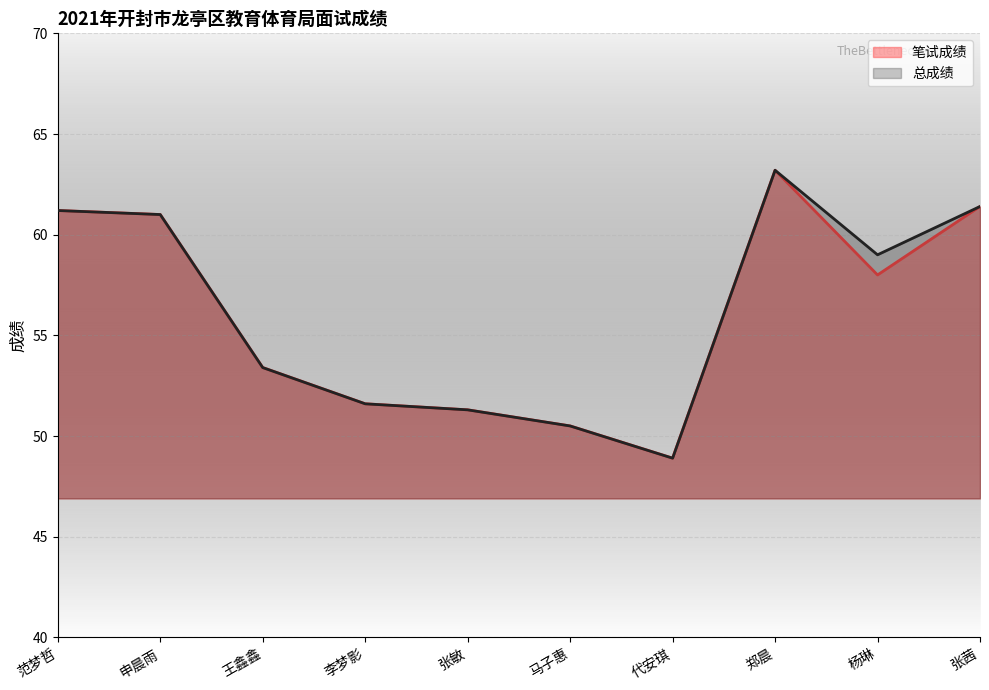

Reading right to left, transcribe all the data shown in this chart.

笔试成绩: 61.4	58.0	63.2	48.9	50.5	51.3	51.6	53.4	61.0	61.2
总成绩: 61.4	59.0	63.2	48.9	50.5	51.3	51.6	53.4	61.0	61.2